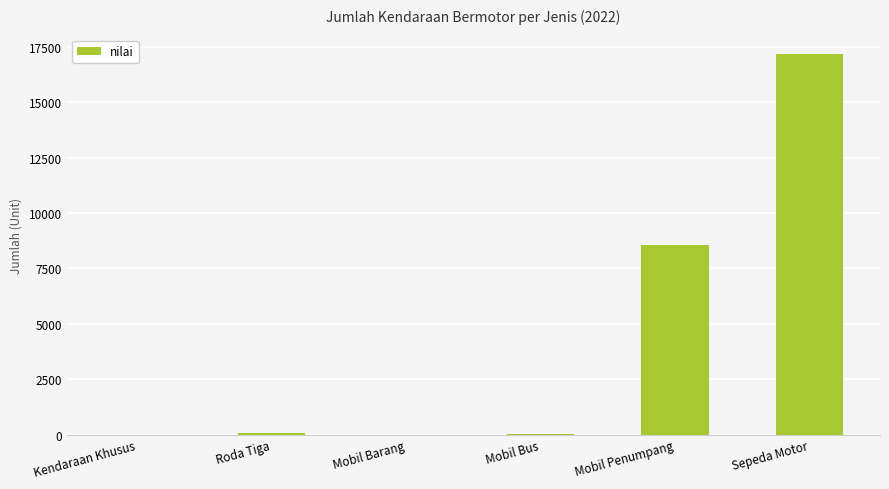

What is the greatest value displayed?

17200